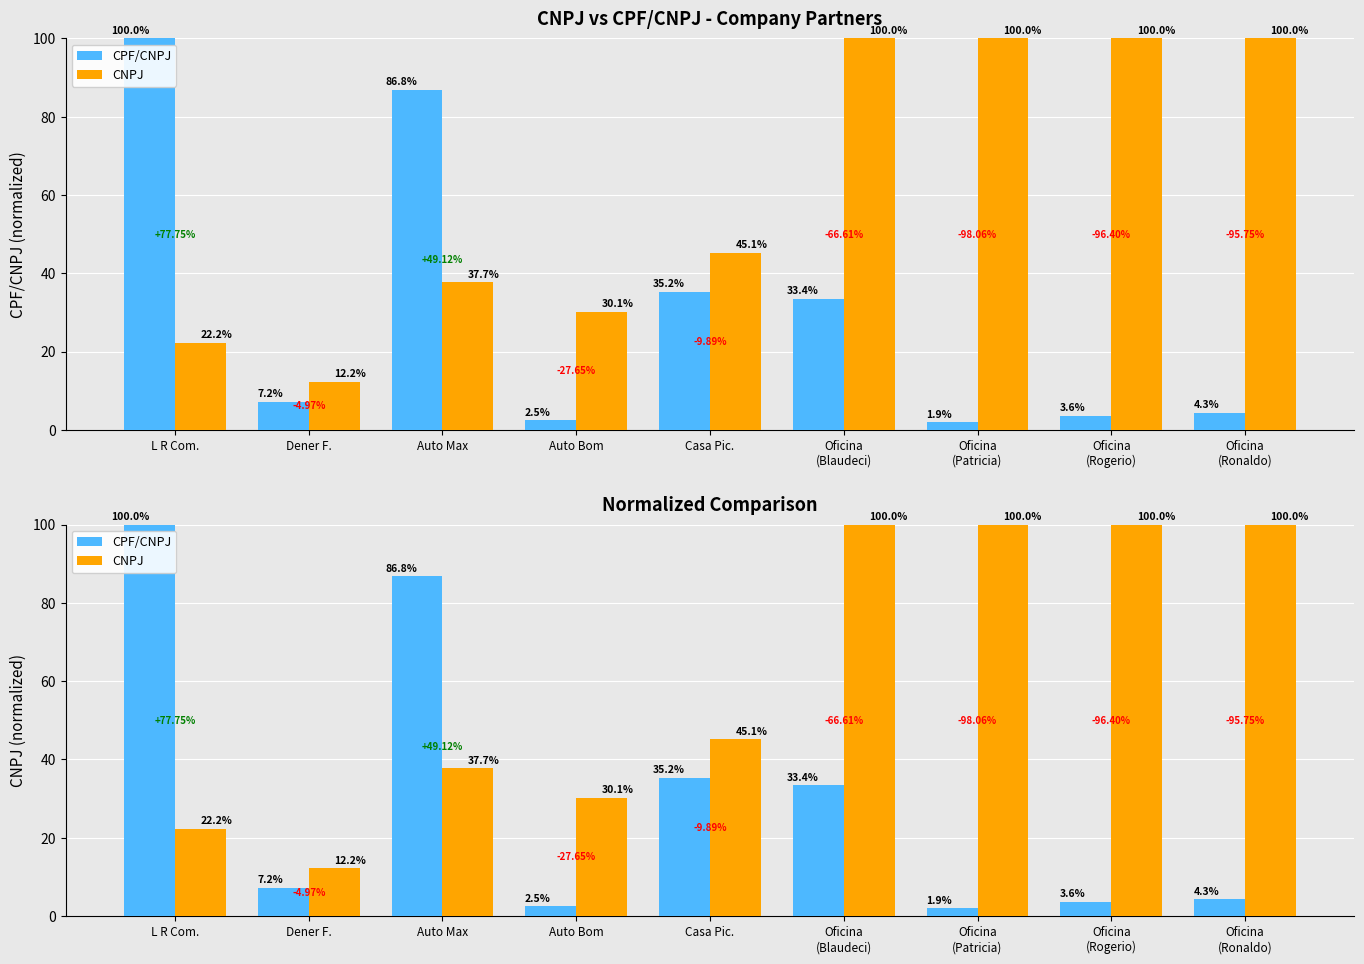

What is the difference between the CPF/CNPJ values at Dener F. and Auto Bom?

4.8